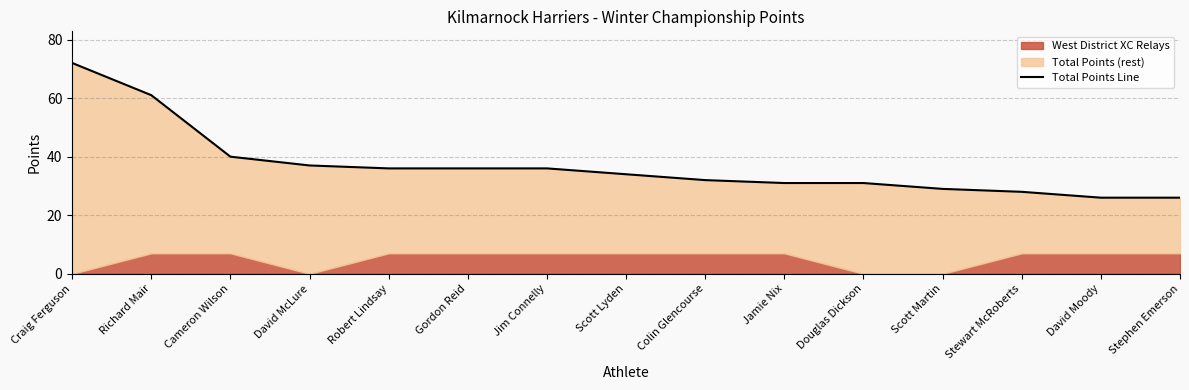

At which label does the data first exceed 34?

Craig Ferguson